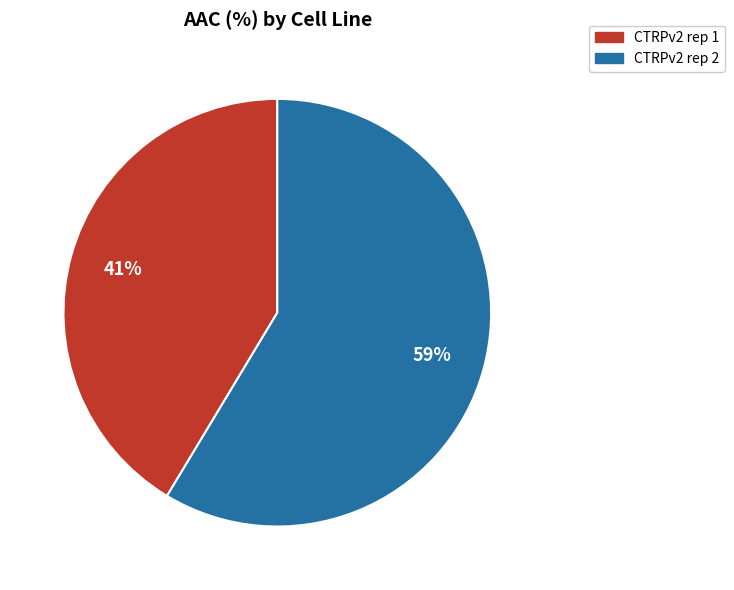

What is the majority slice?

CTRPv2 rep 2